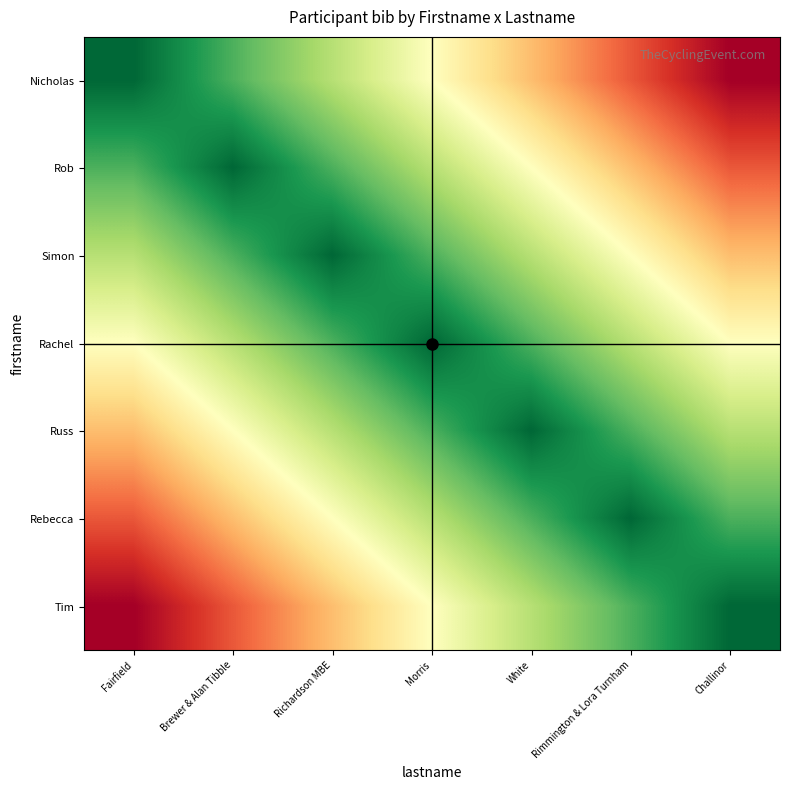

Reading left to right, what are all the values shown in this chart?

Nicholas: Fairfield=0	Brewer & Alan Tibble=1	Richardson MBE=2	Morris=3	White=4	Rimmington & Lora Turnham=5	Challinor=6
Rob: Fairfield=1	Brewer & Alan Tibble=0	Richardson MBE=1	Morris=2	White=3	Rimmington & Lora Turnham=4	Challinor=5
Simon: Fairfield=2	Brewer & Alan Tibble=1	Richardson MBE=0	Morris=1	White=2	Rimmington & Lora Turnham=3	Challinor=4
Rachel: Fairfield=3	Brewer & Alan Tibble=2	Richardson MBE=1	Morris=0	White=1	Rimmington & Lora Turnham=2	Challinor=3
Russ: Fairfield=4	Brewer & Alan Tibble=3	Richardson MBE=2	Morris=1	White=0	Rimmington & Lora Turnham=1	Challinor=2
Rebecca: Fairfield=5	Brewer & Alan Tibble=4	Richardson MBE=3	Morris=2	White=1	Rimmington & Lora Turnham=0	Challinor=1
Tim: Fairfield=6	Brewer & Alan Tibble=5	Richardson MBE=4	Morris=3	White=2	Rimmington & Lora Turnham=1	Challinor=0